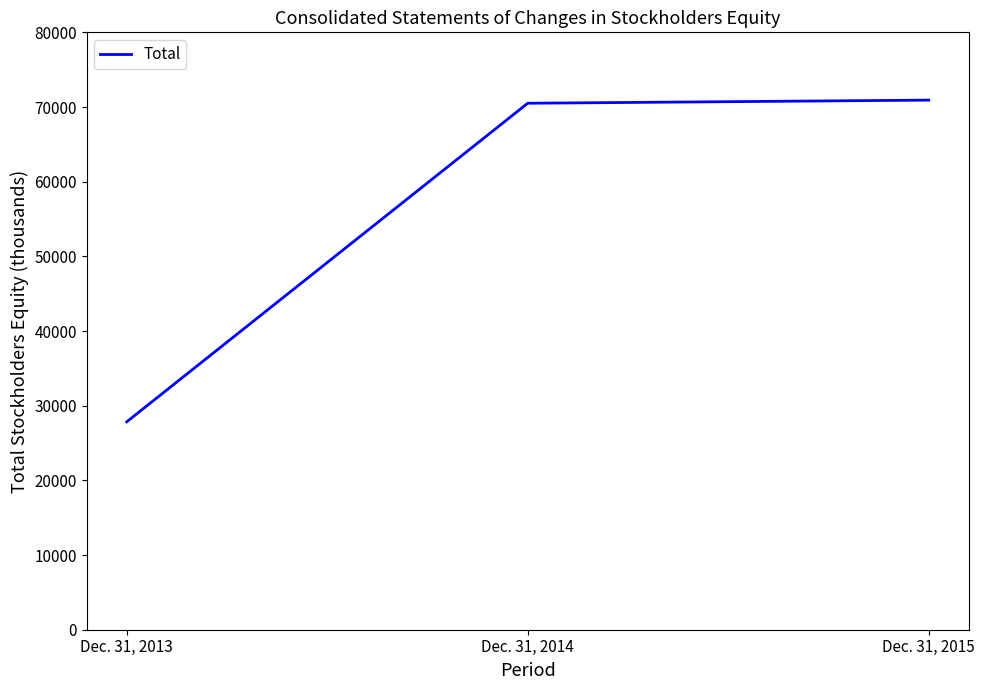

True or false: the data shows 109154 at Dec. 31, 2015.

False